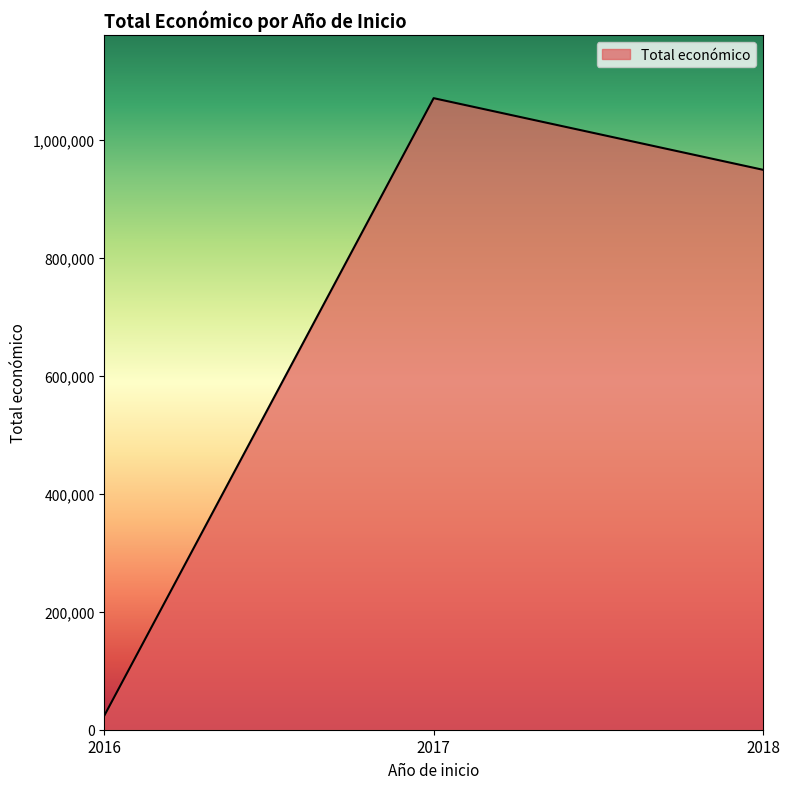

List the labels in order of value, largest first.

2017, 2018, 2016